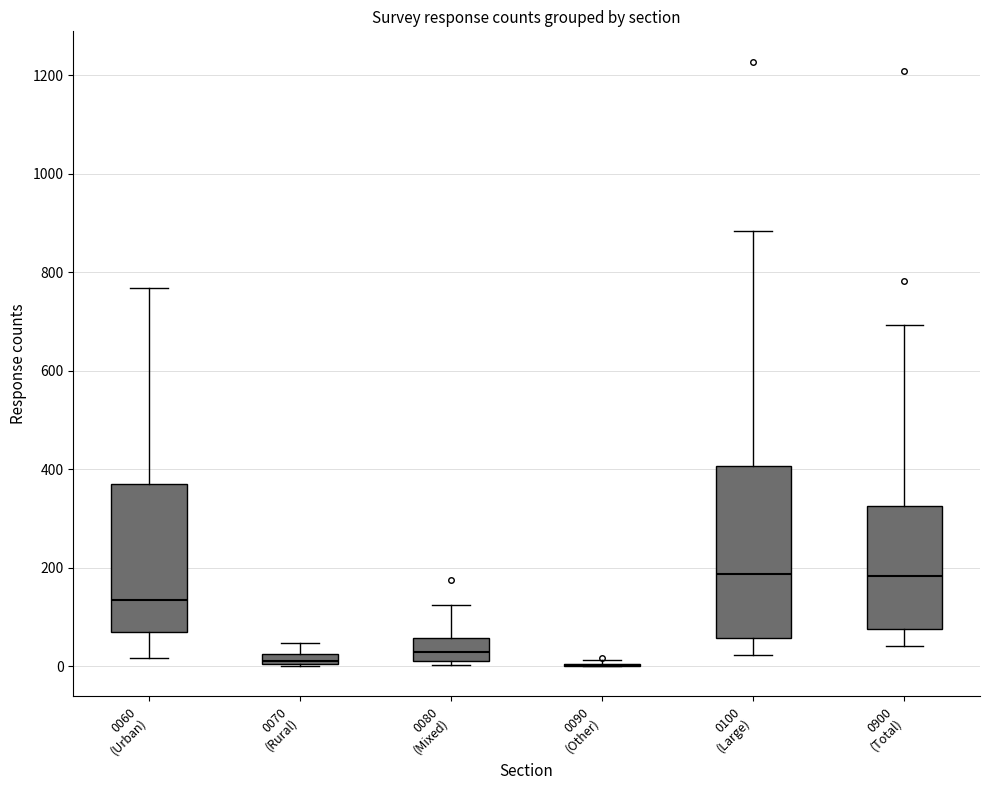

Which box is the tallest, from its lower edge to its upper edge?

0100 (Large)